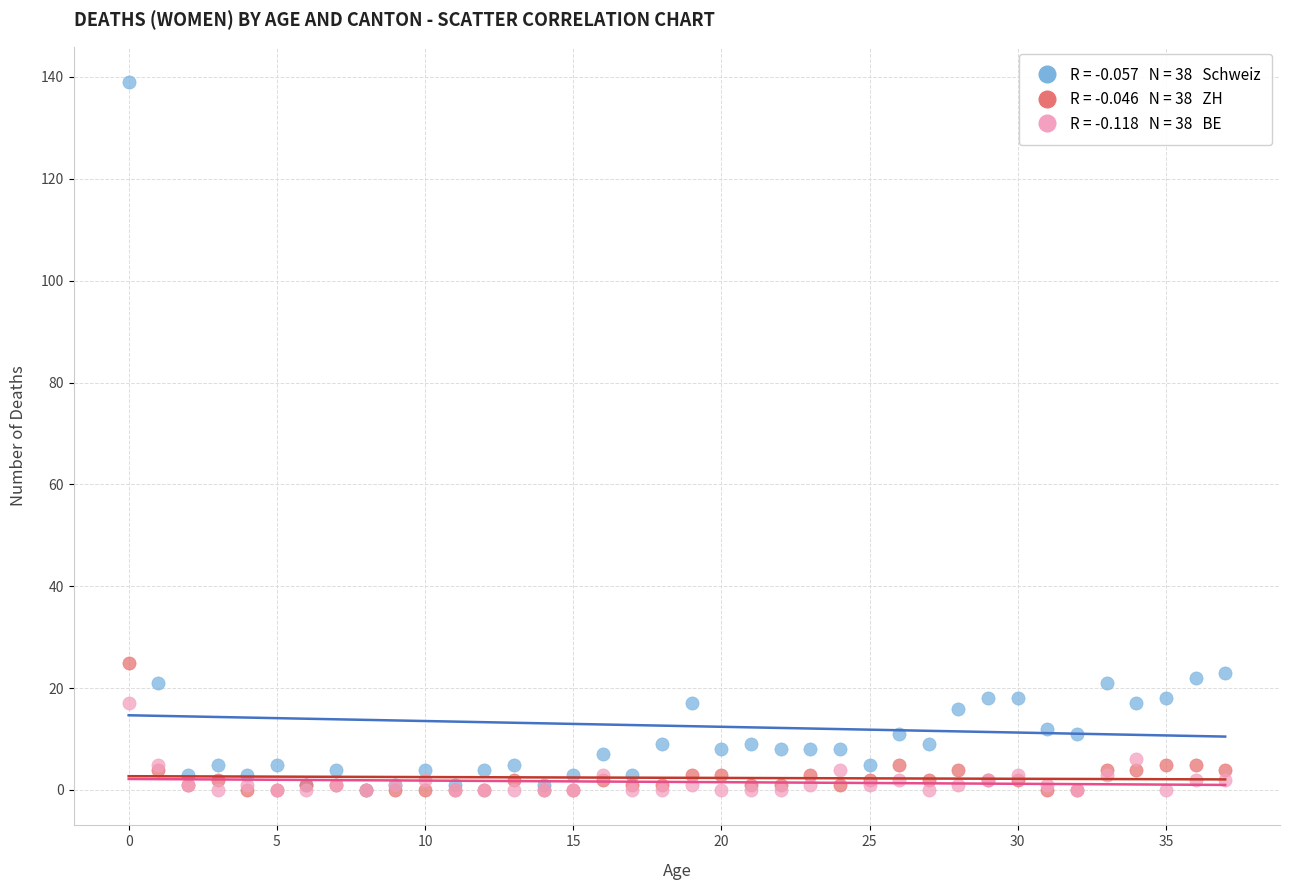

Across all series, what Y value is closest to 69?

25